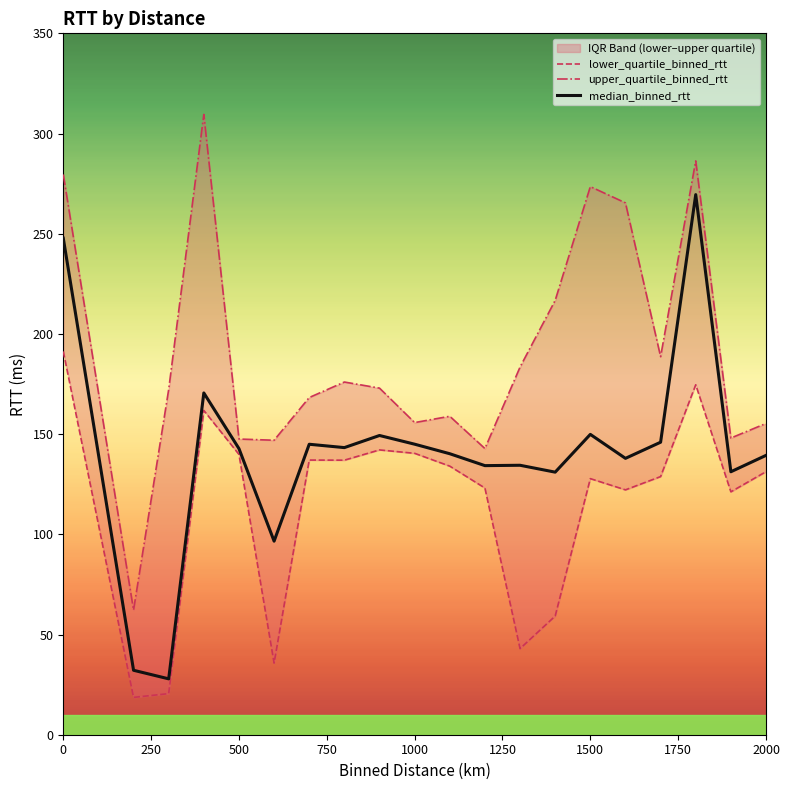

Is it true that median_binned_rtt equals 139.4 at 2000?

True